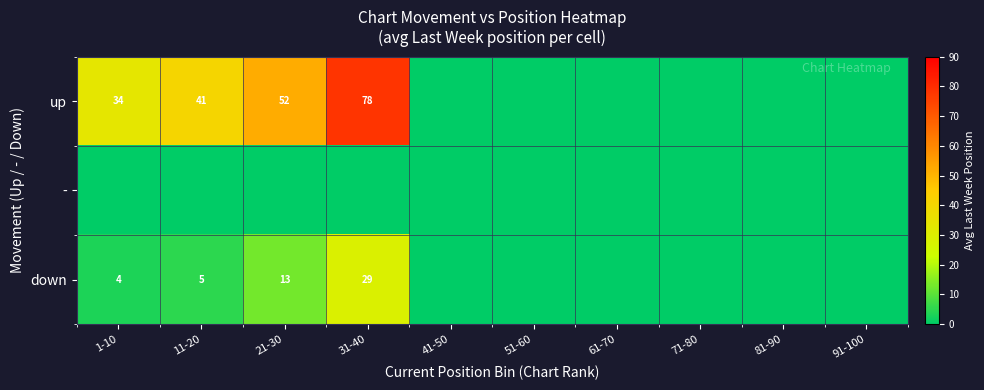

Is it true that up equals 45 at 31-40?

False